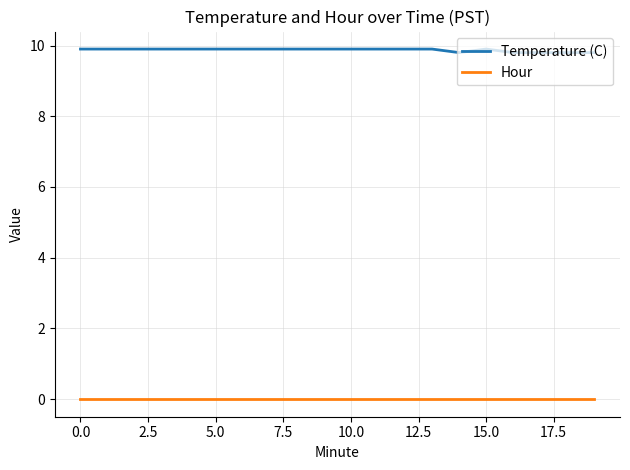

List the series in order of their peak value, lowest first.

Hour, Temperature (C)